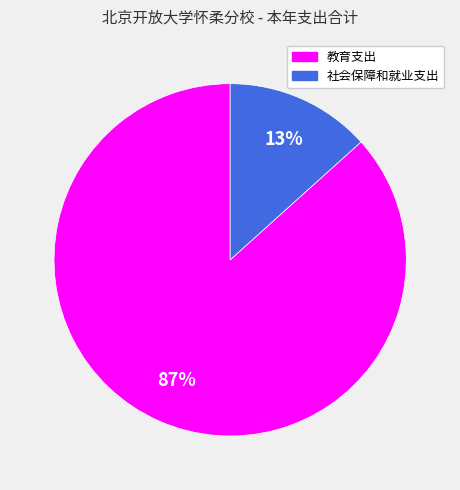

How many slices are in this pie chart?

2